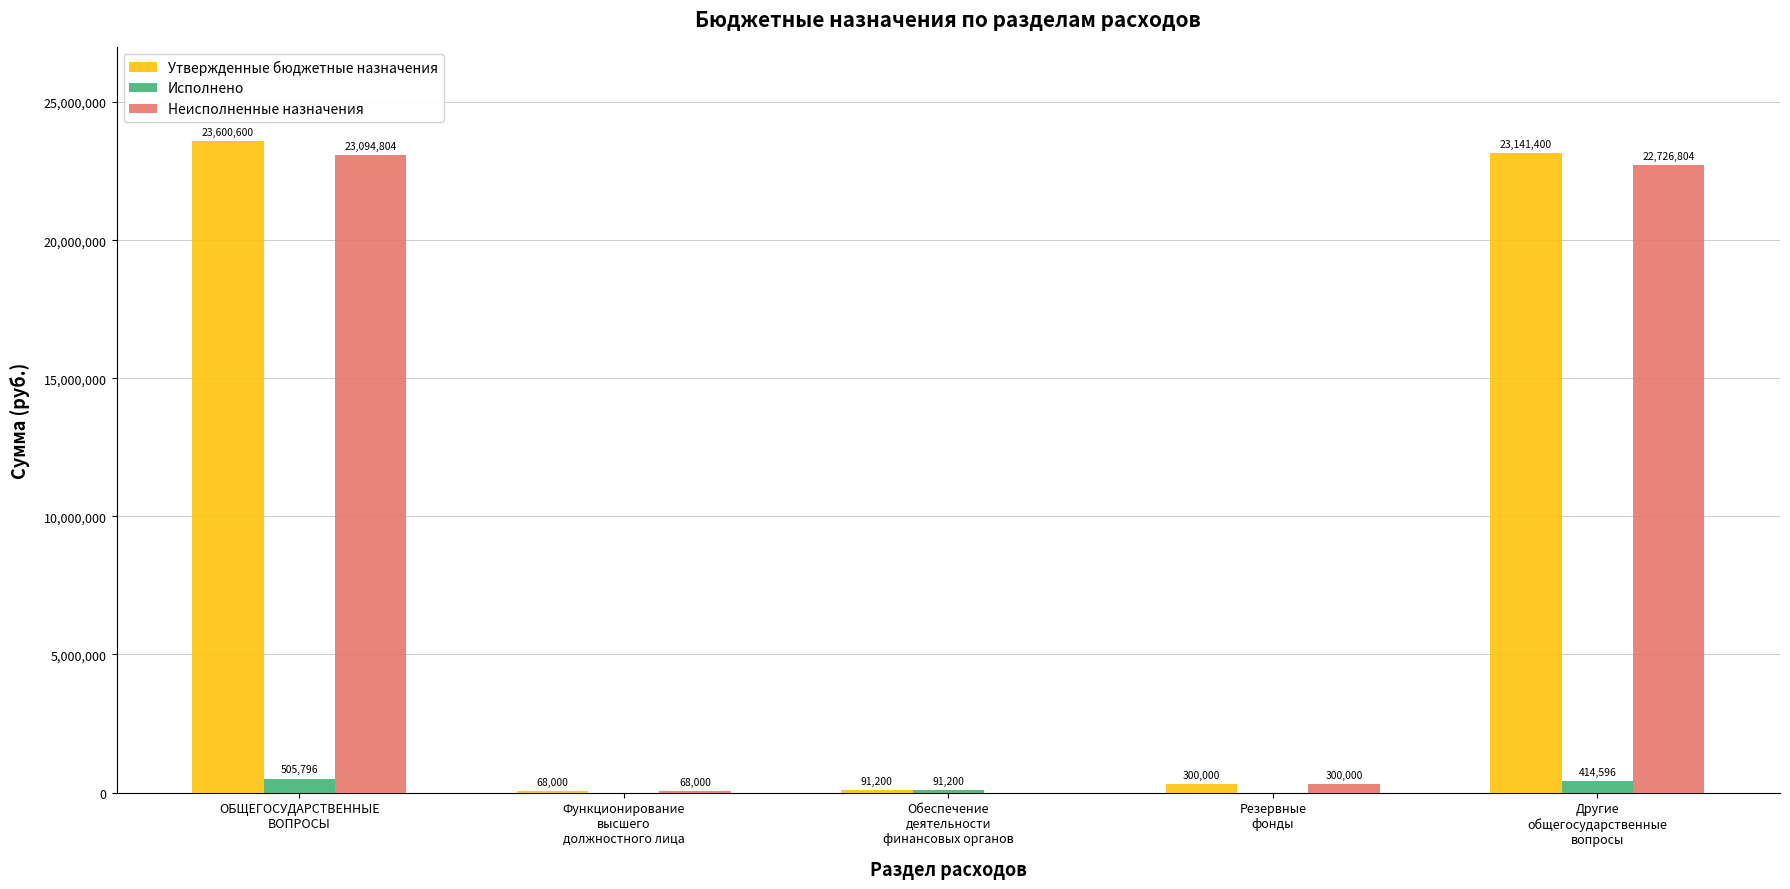

Which category has the highest value across all series?

ОБЩЕГОСУДАРСТВЕННЫЕ
ВОПРОСЫ